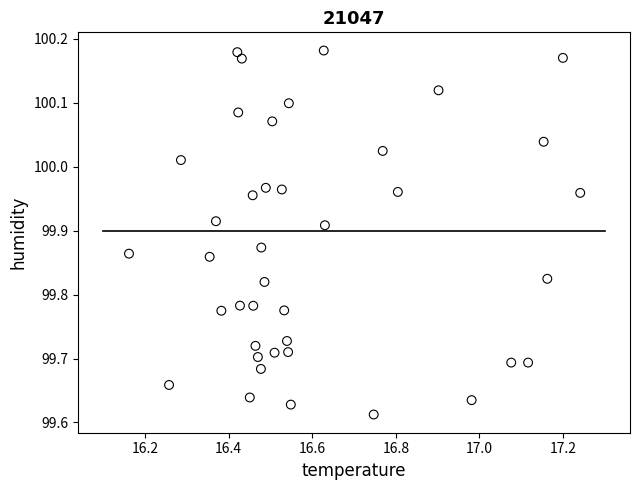

What is the range of Y values (max minus min)?

0.6